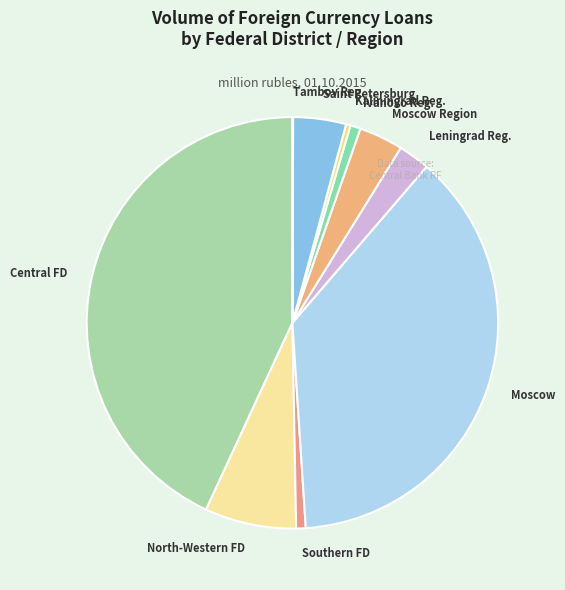

Is there any slice that represents more than half of the pie?

No